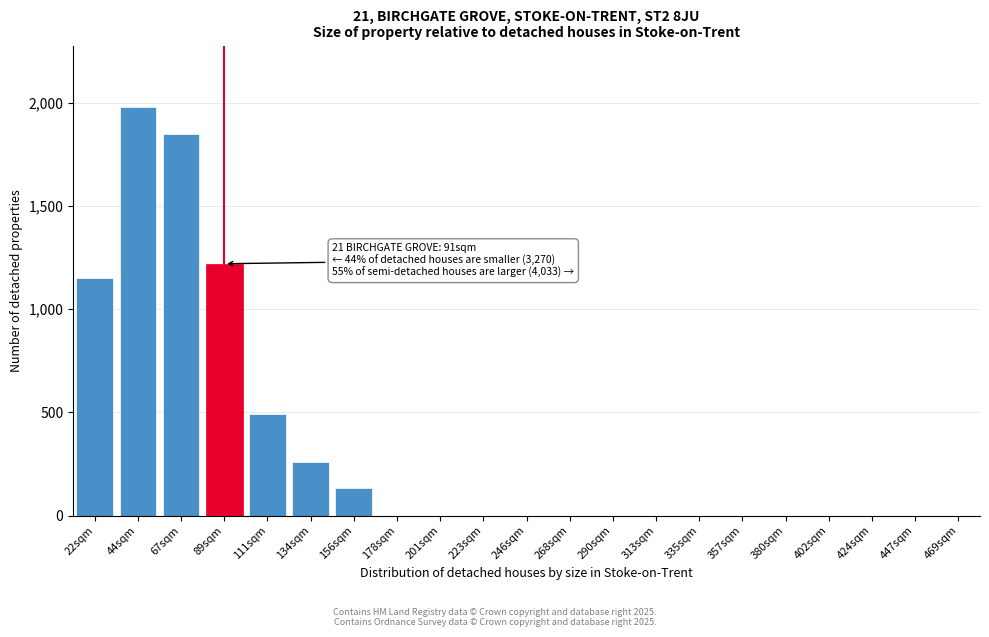

Reading right to left, extract all data points from this chart.

469sqm=0	447sqm=0	424sqm=0	402sqm=0	380sqm=0	357sqm=0	335sqm=0	313sqm=0	290sqm=0	268sqm=0	246sqm=0	223sqm=0	201sqm=0	178sqm=0	156sqm=135	134sqm=260	111sqm=490	89sqm=1220	67sqm=1850	44sqm=1980	22sqm=1150